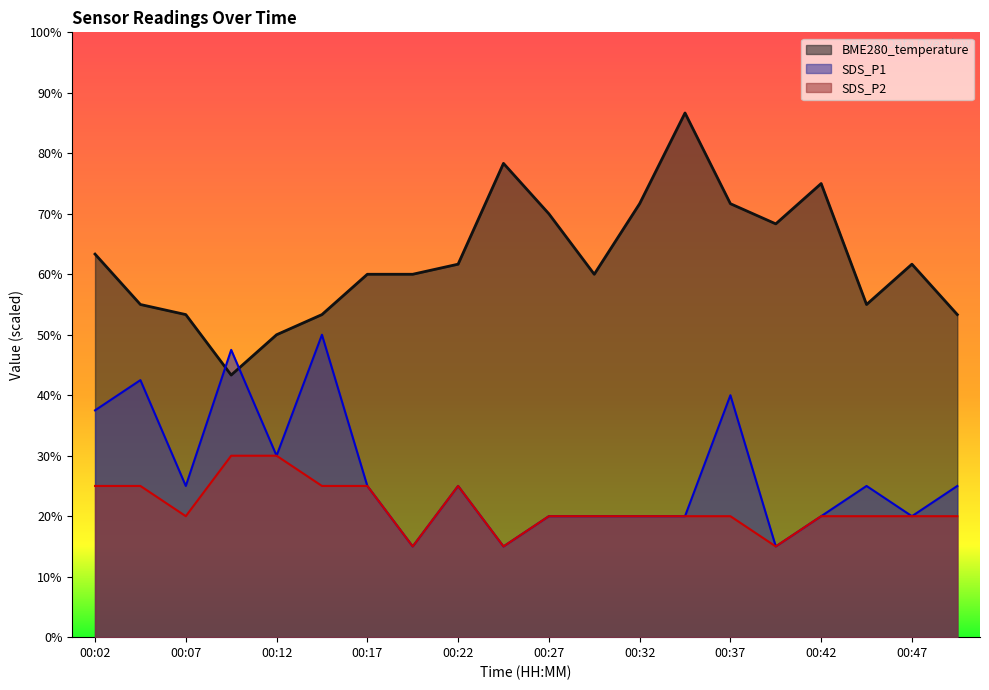

What is the difference between the highest and lowest values at 00:22?

36.7